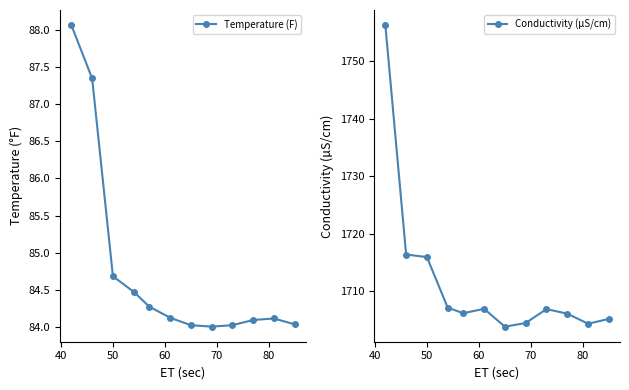

What is the value of the Temperature (F) point at the 9th from the left?

84.0